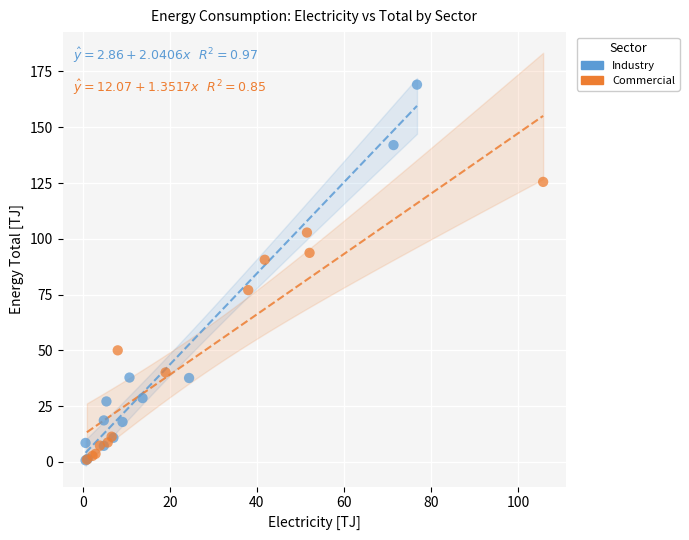

Which series reaches the maximum Y coordinate?

Industry